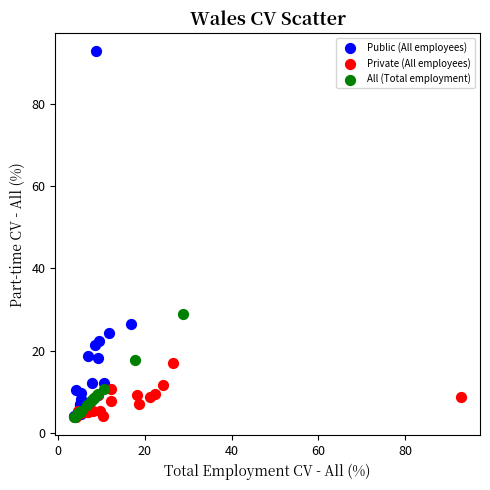

Which series contains the highest Y value?

Public (All employees)